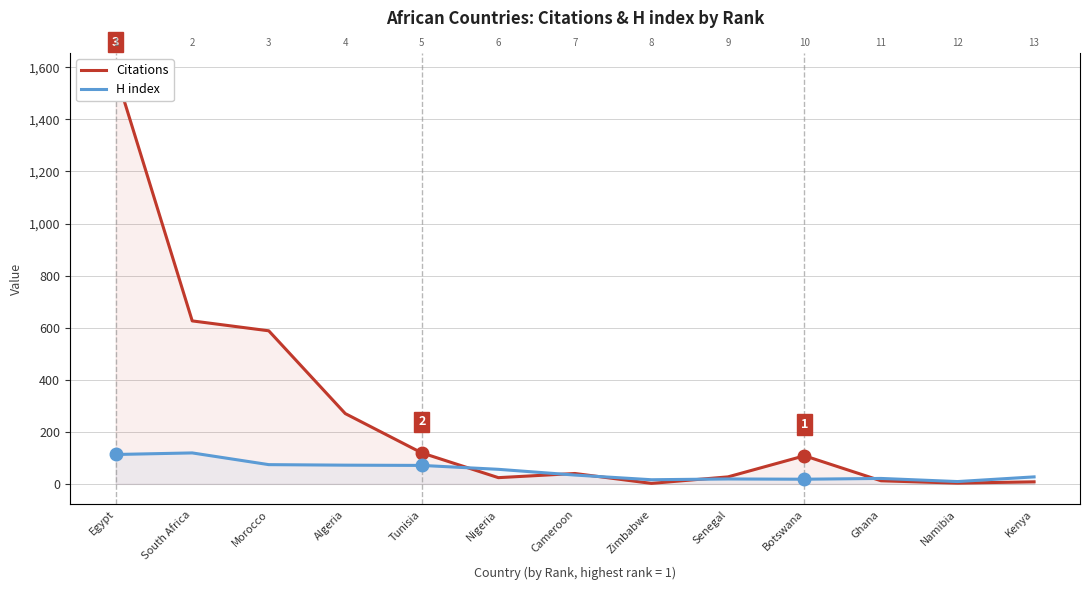

What is the label of the 11th point from the left?

Morocco